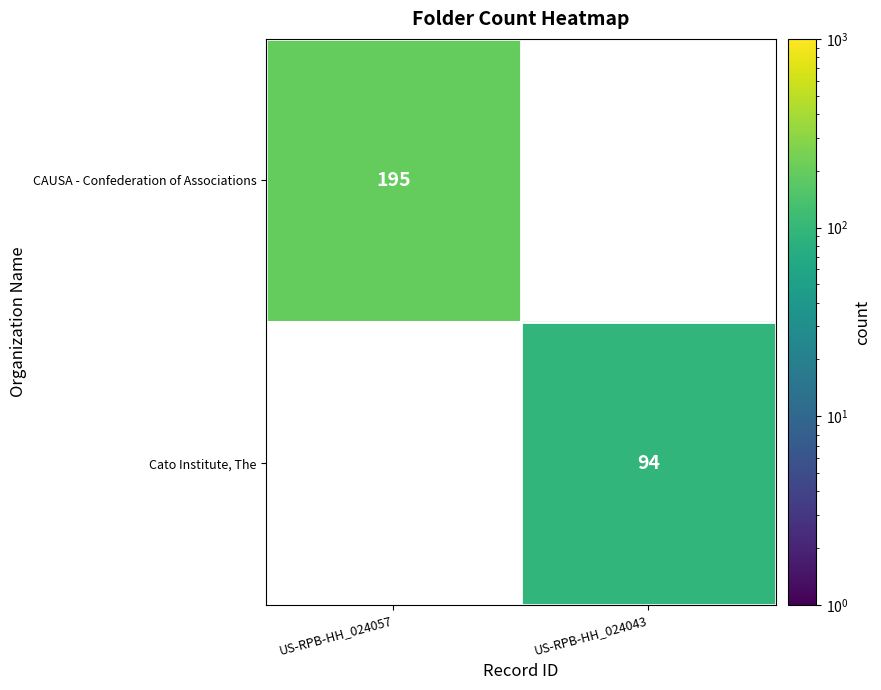

The Cato Institute, The series shows 94 at US-RPB-HH_024043. True or false?

True